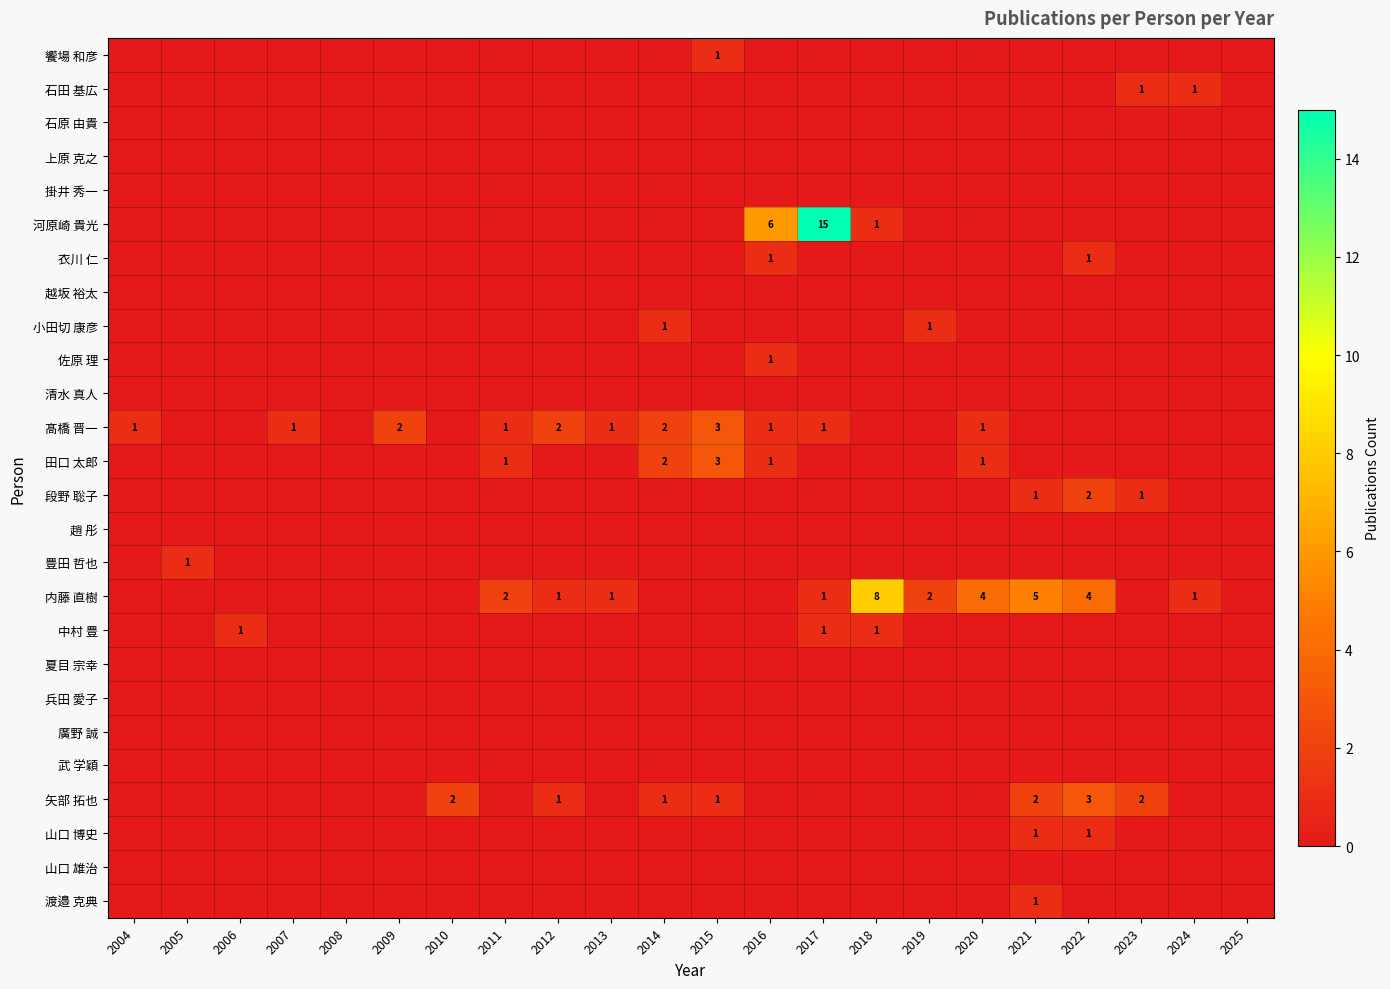

Count the number of categories in the chart.

22